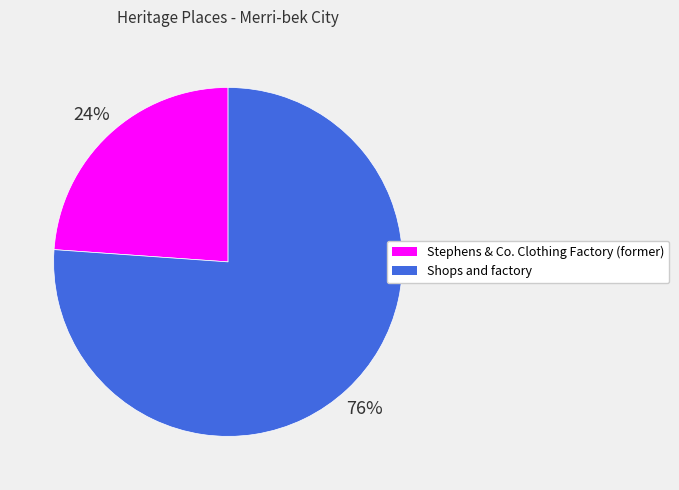

Which slice is the largest?

Shops and factory